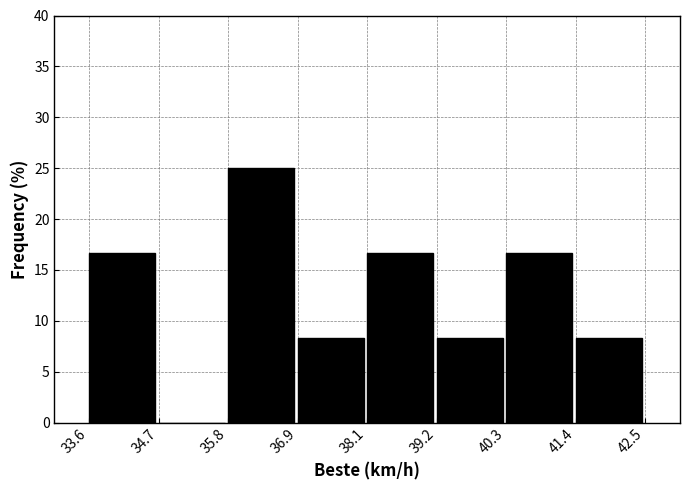

Over which range of the x-axis is the bar tallest?

35.8 to 36.9